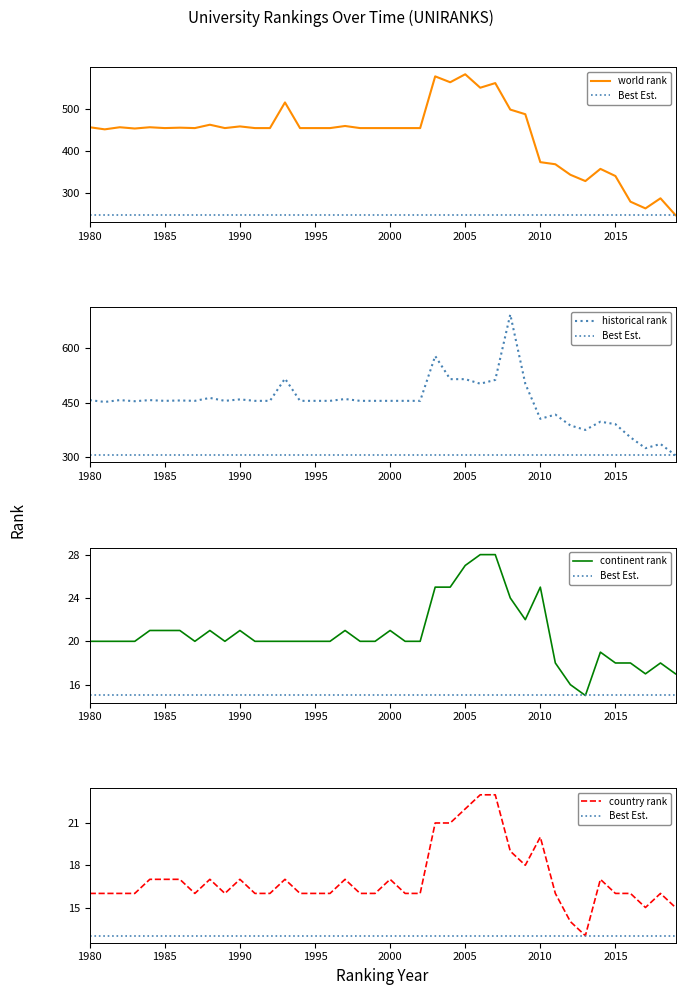

In continent rank, how many points are lower than both neighbors (excluding endpoints)?

5